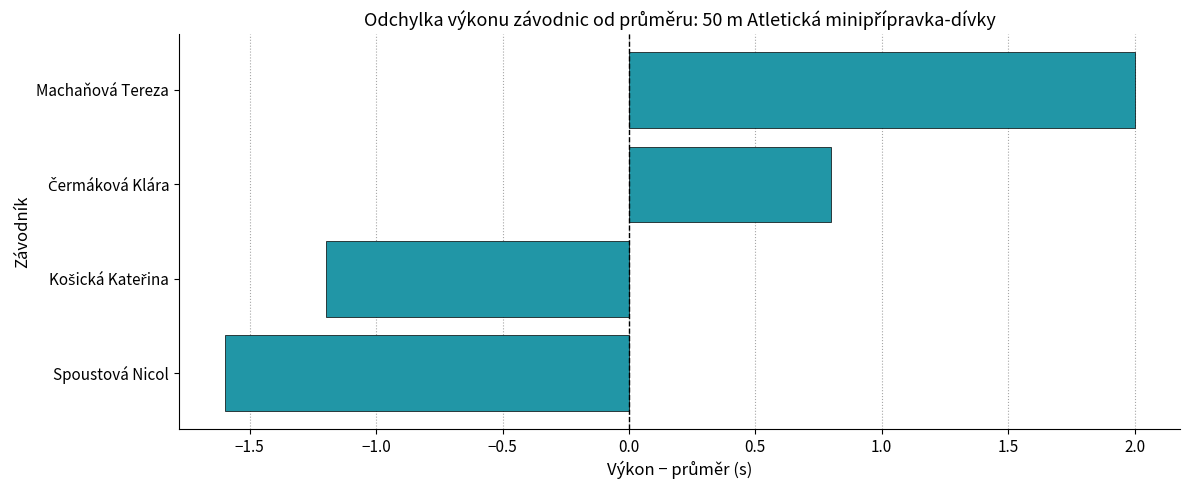

The value at Spoustová Nicol is -1.6. True or false?

True